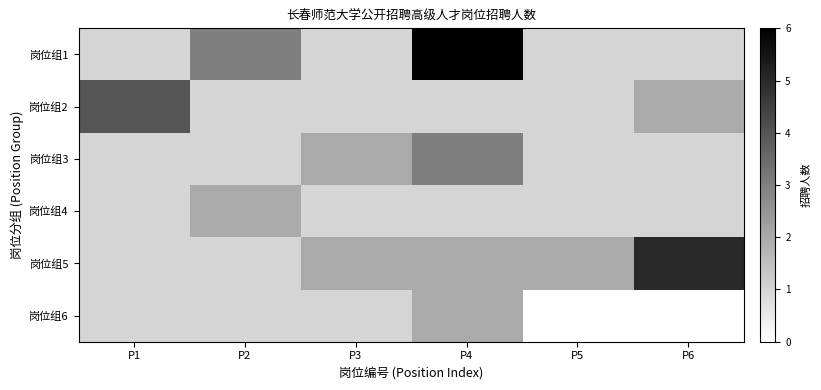

How many values in the 岗位组6 series are below 2?

3